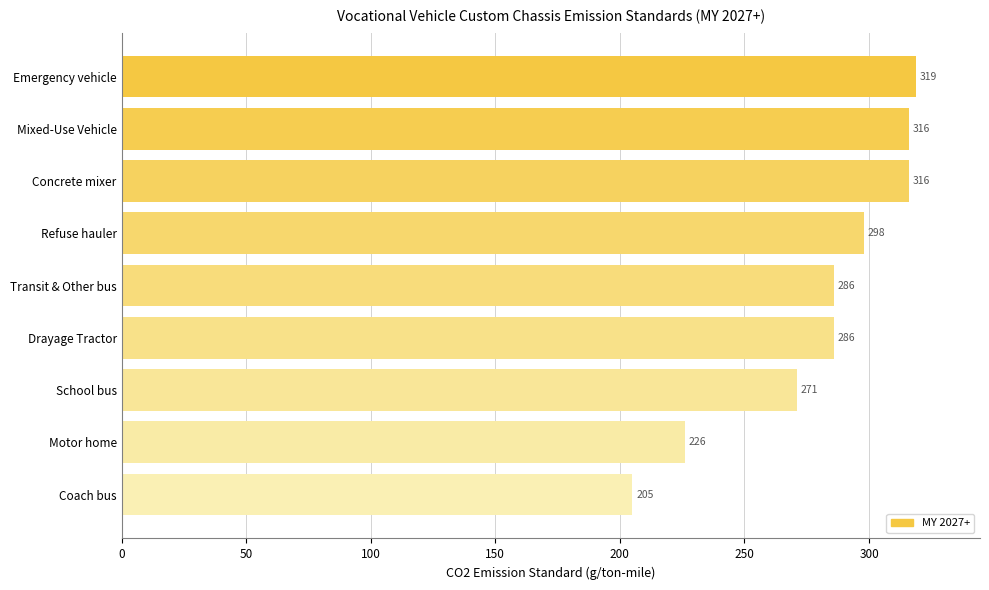

The value at Mixed-Use Vehicle is 82. True or false?

False